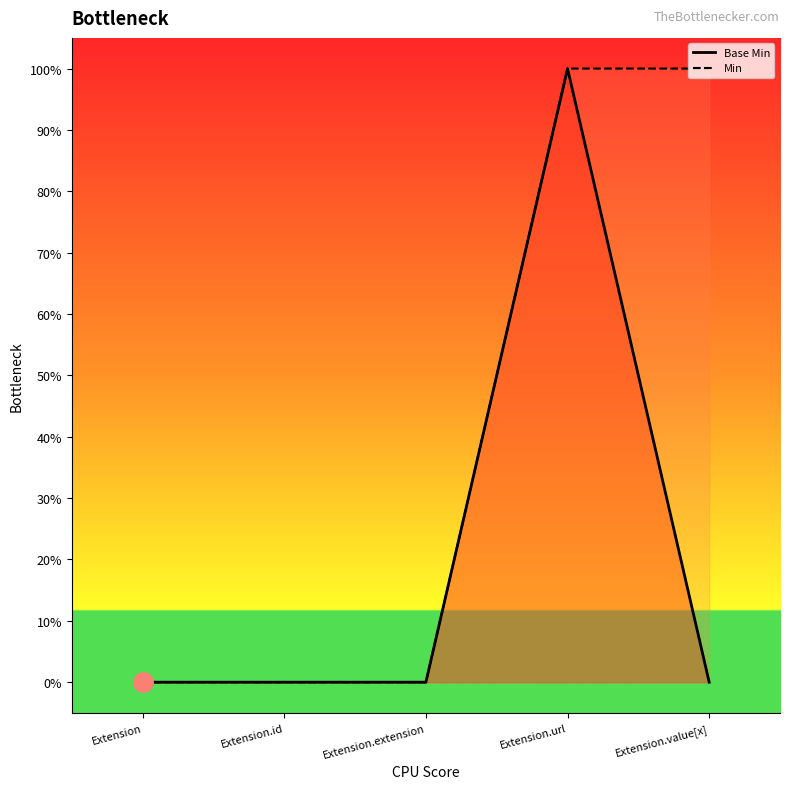

How many interior local peaks does the Base Min line series have?

1